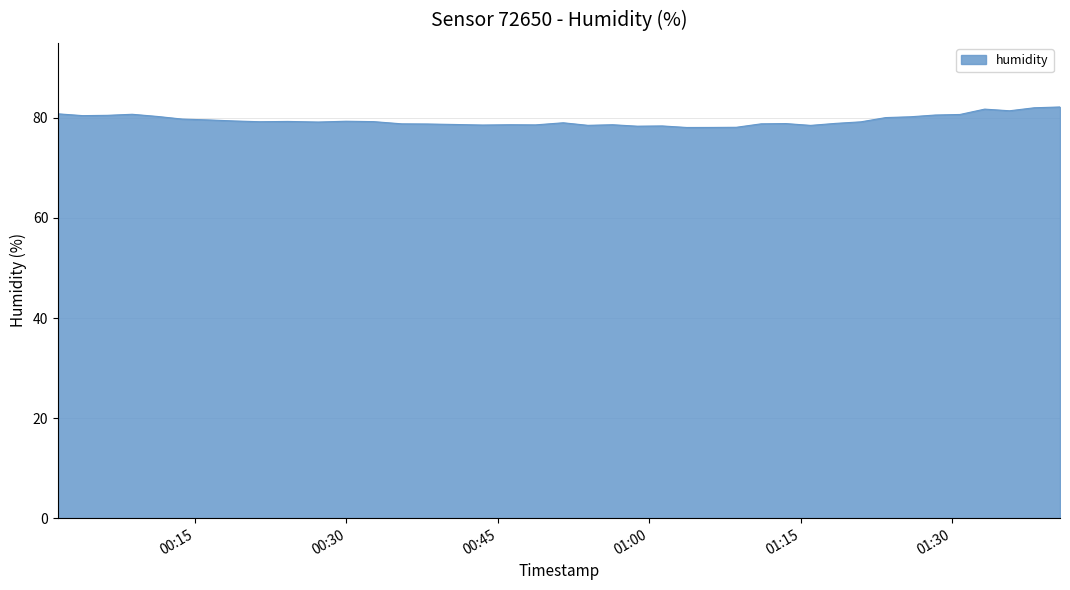

What is the minimum value shown in the chart?

78.1